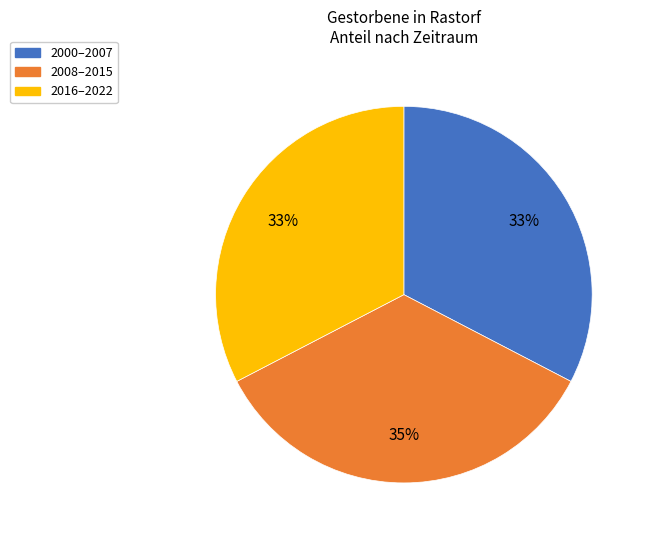

Does 2008–2015 represent more than half of the total?

No